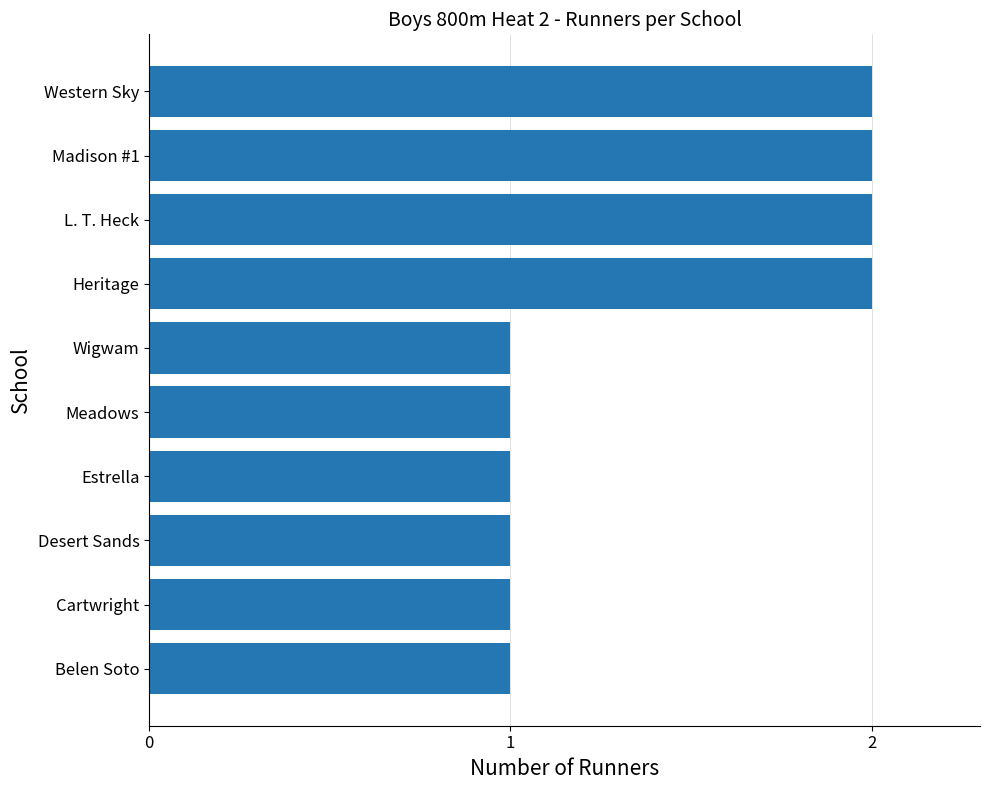

What is the sum of the values at Heritage and Meadows?

3